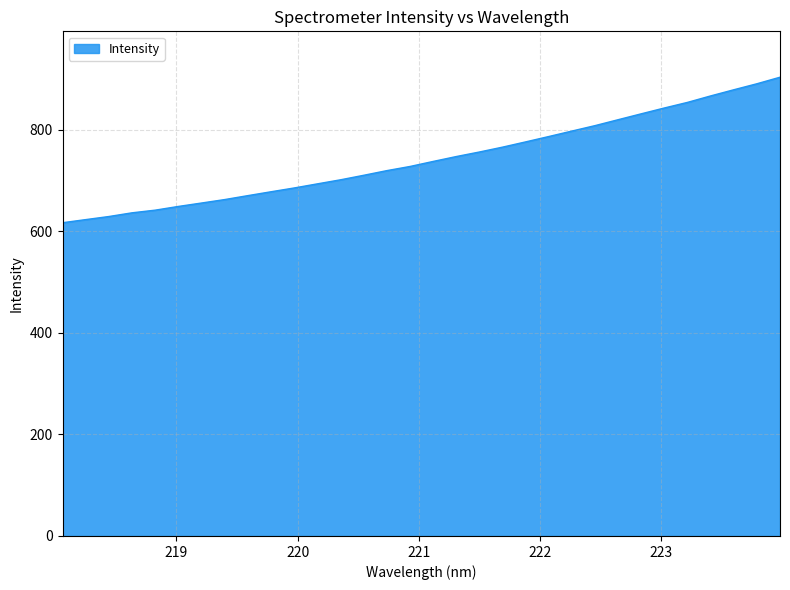

What is the difference between the maximum and minimum values?

286.6